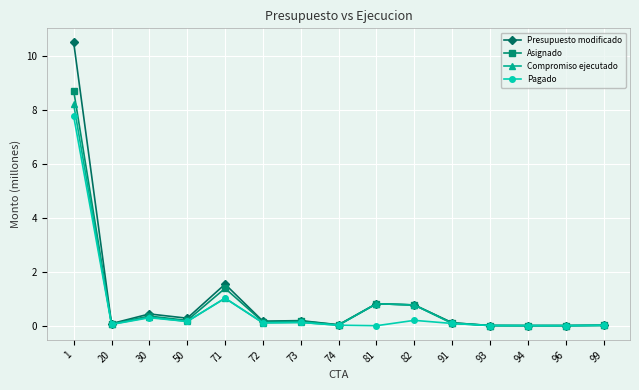

What is the sum of the Presupuesto modificado values at 50 and 81?

1.1